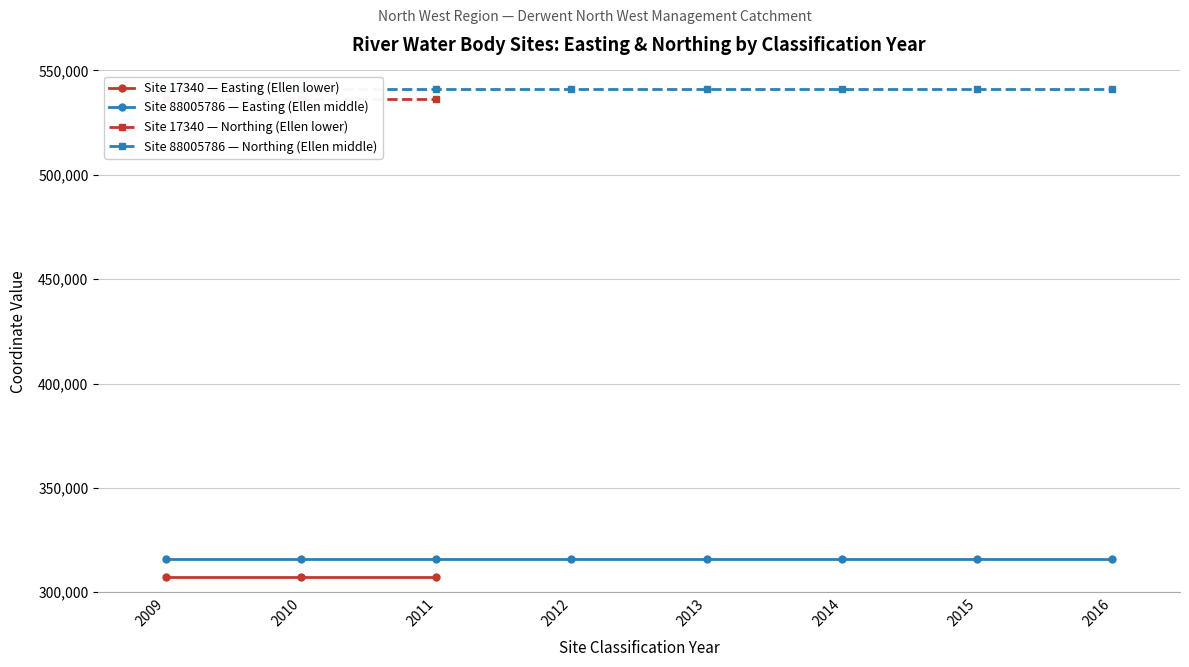

True or false: Site Easting has more than 2 interior local peaks.

False